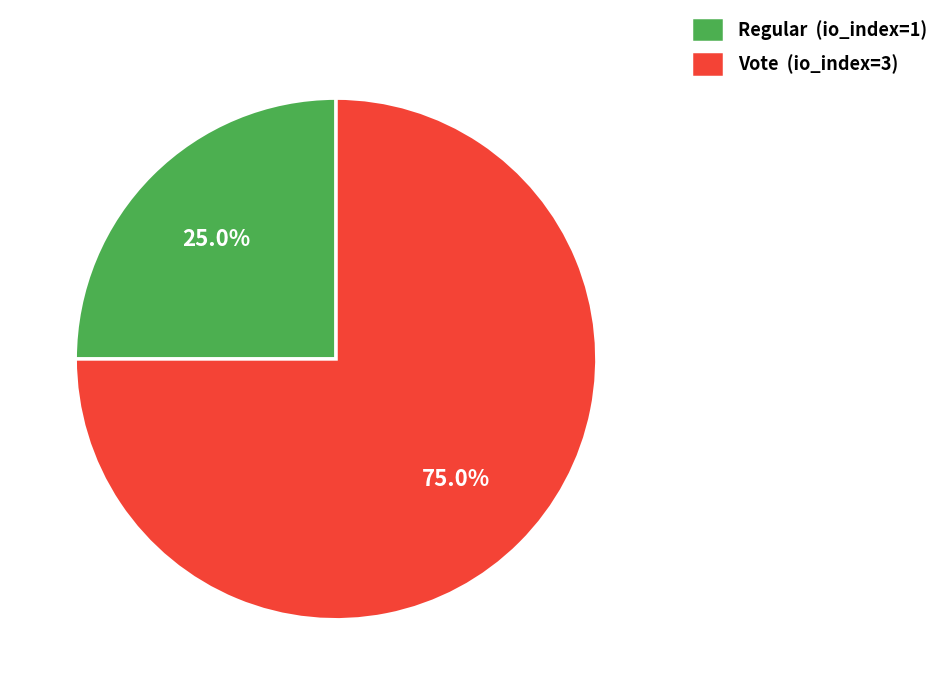

Which slice is the largest?

Vote